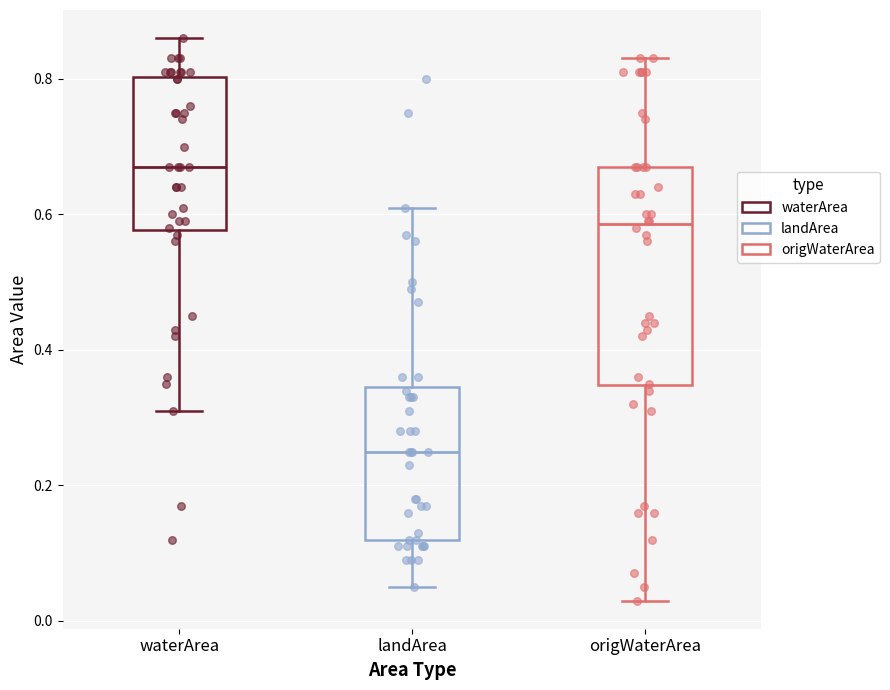

Which box's median line is the lowest?

landArea